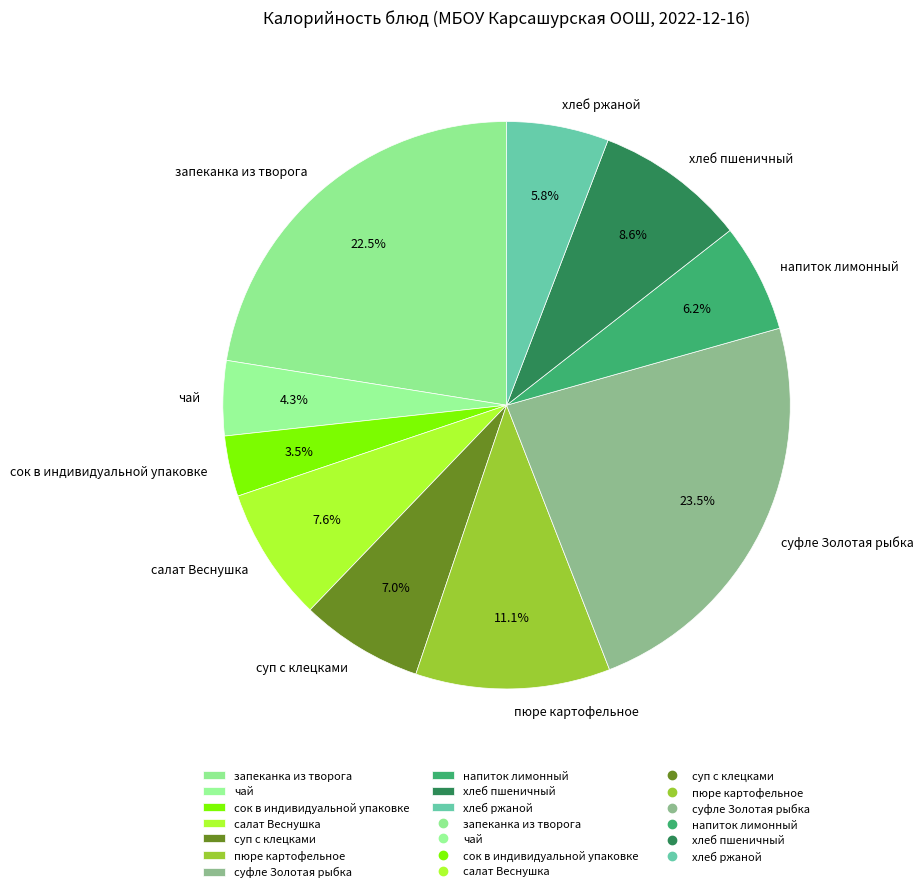

Does хлеб ржаной account for over 50% of the chart?

No